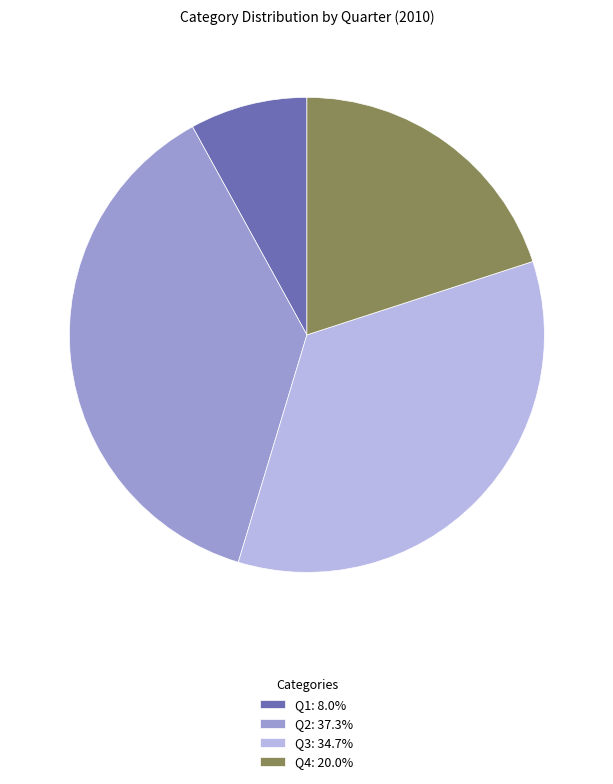

Is Q4 the majority of the pie?

No